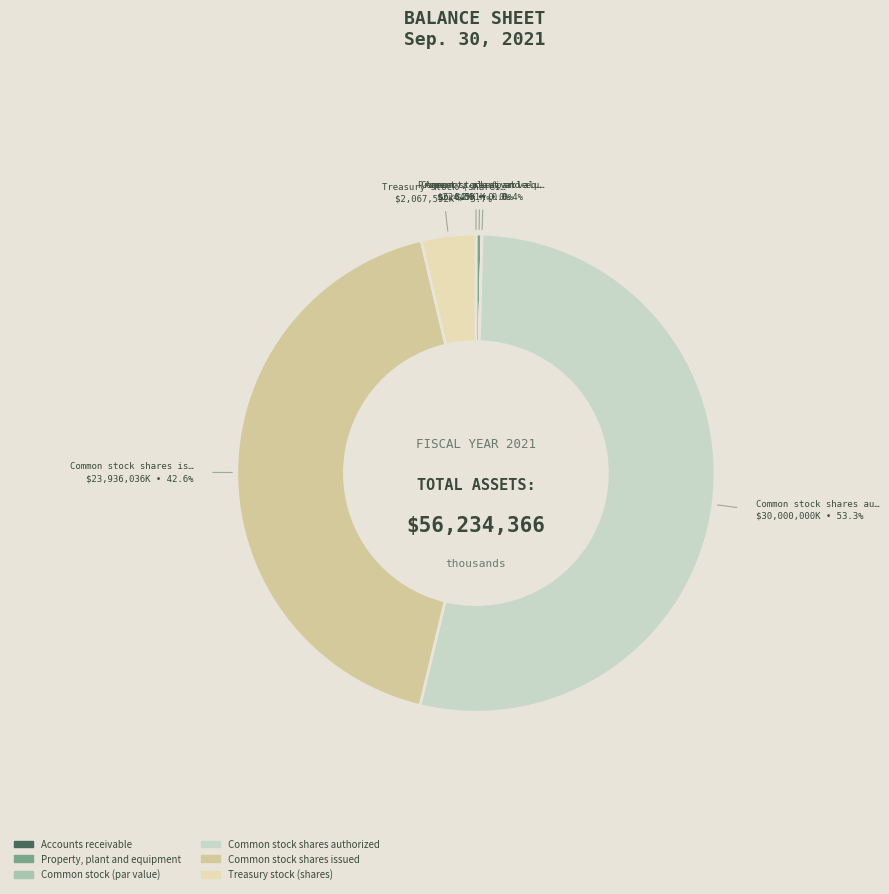

How many slices are in this pie chart?

6